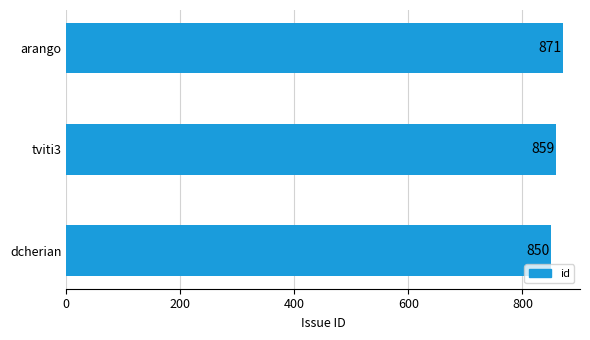

At which label is the value closest to 860?

tviti3